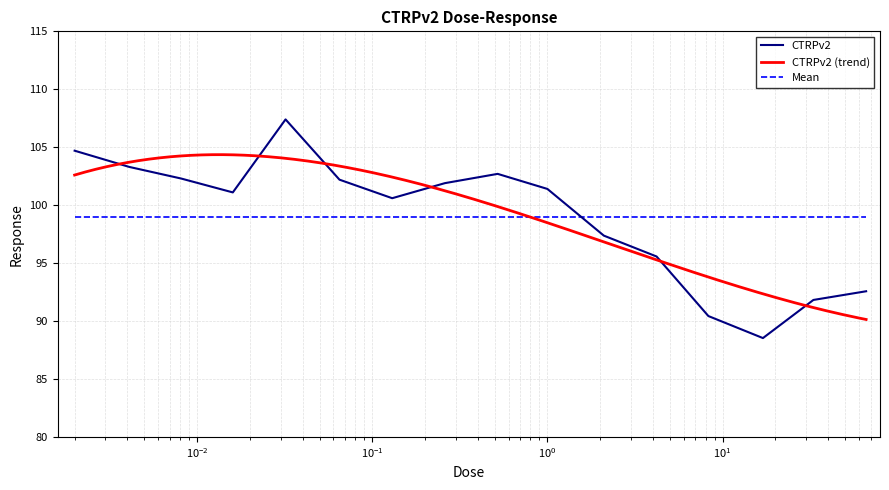

What is the difference between the values at 0.0081 and 0.002?

2.4